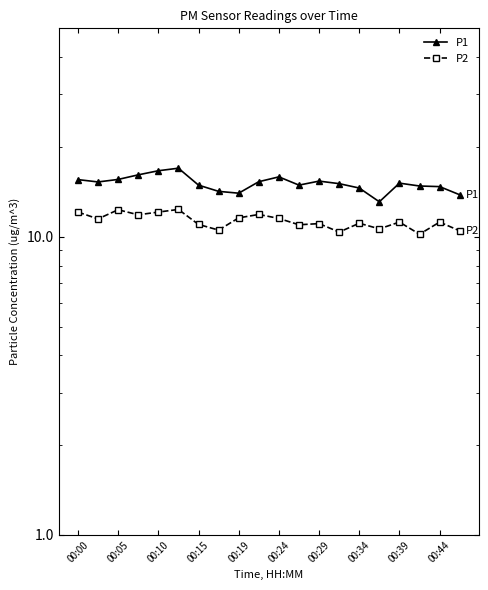

What is the total value across all series at 00:15?

25.9